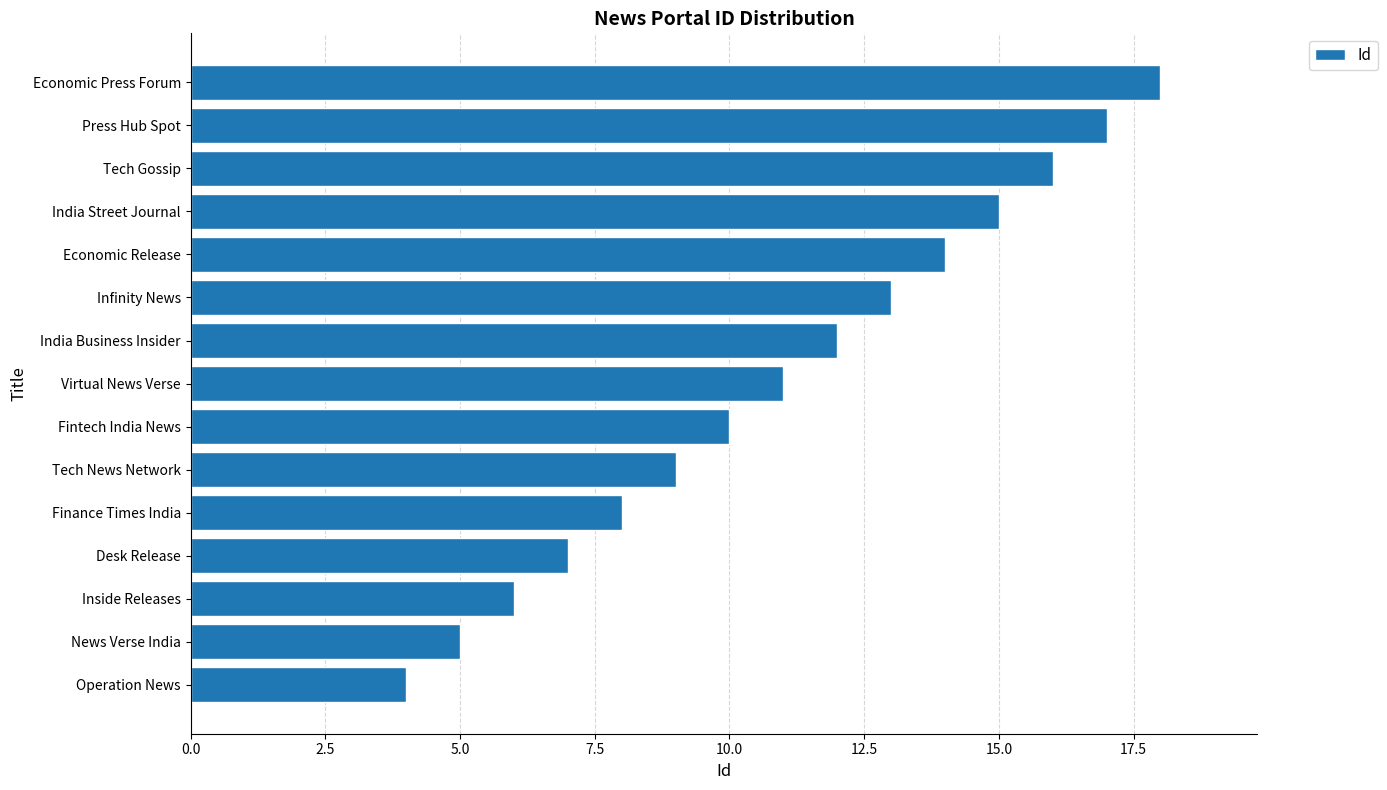

Reading bottom to top, extract all data points from this chart.

4	5	6	7	8	9	10	11	12	13	14	15	16	17	18